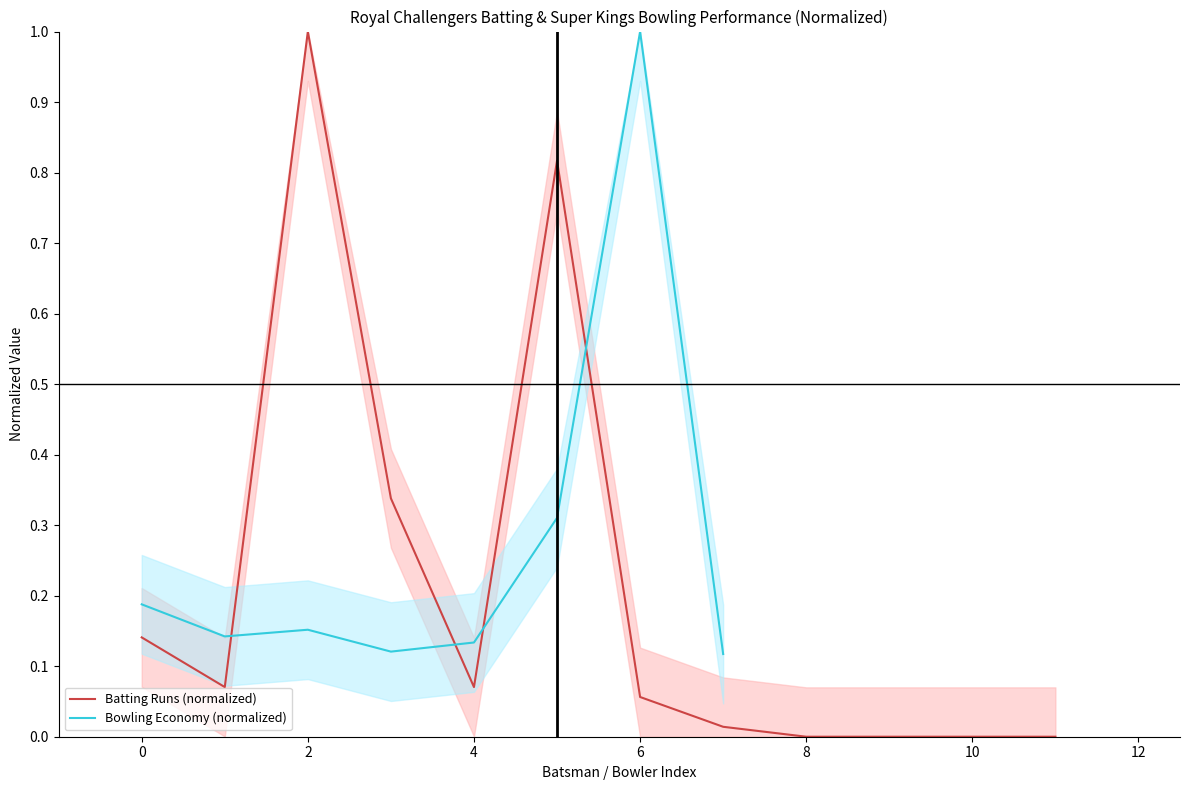

At which category does the chart reach its peak across all series?

2